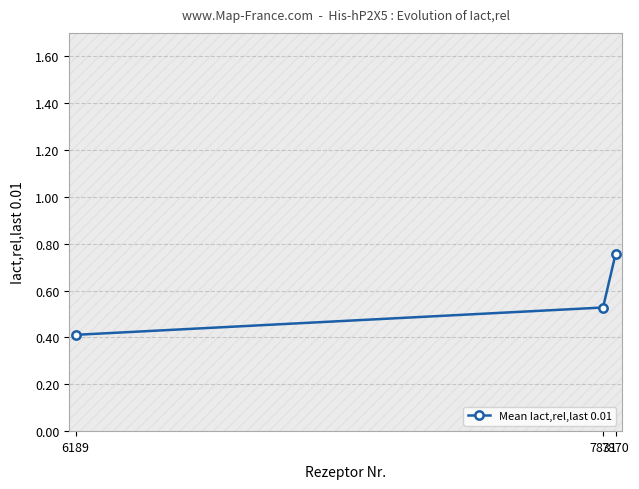

Reading right to left, transcribe all the data shown in this chart.

7870=0.8	7831=0.5	6189=0.4